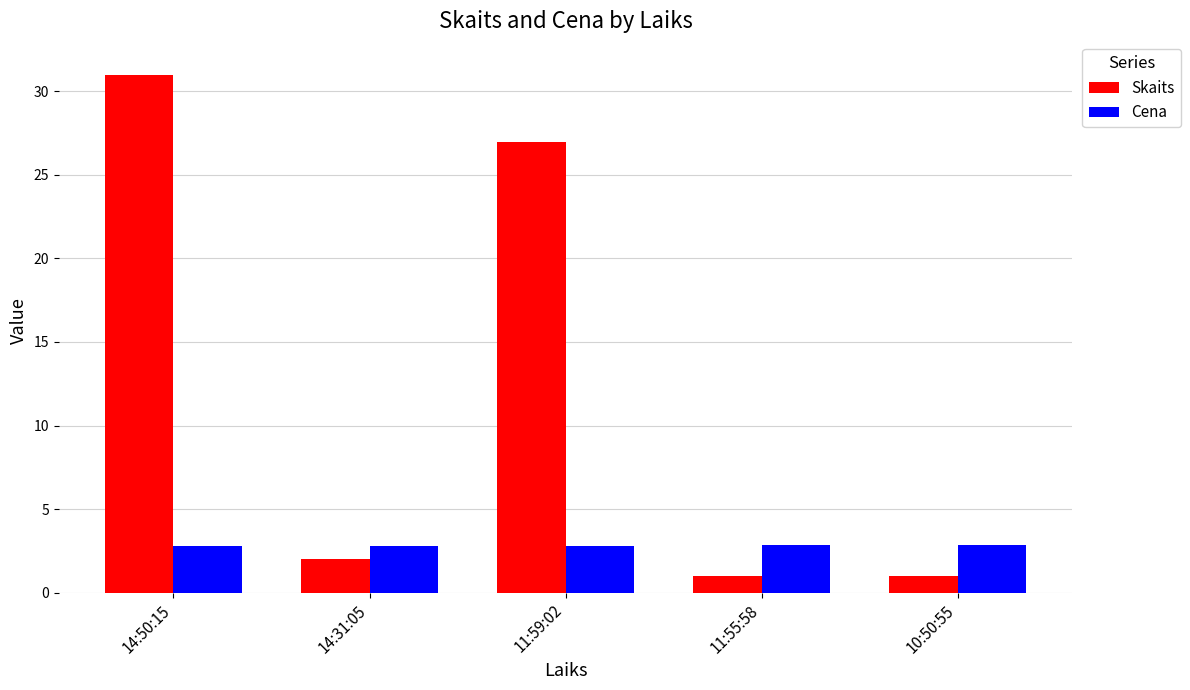

Rank the series by their maximum value, from lowest to highest.

Cena, Skaits